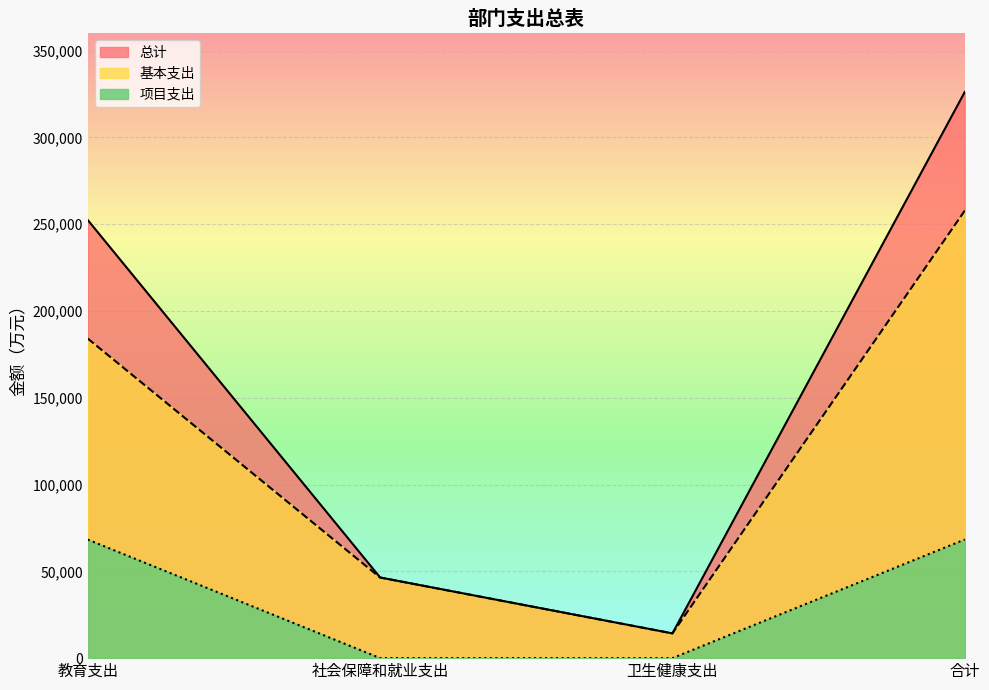

True or false: 基本支出 and 项目支出 cross at least once.

False